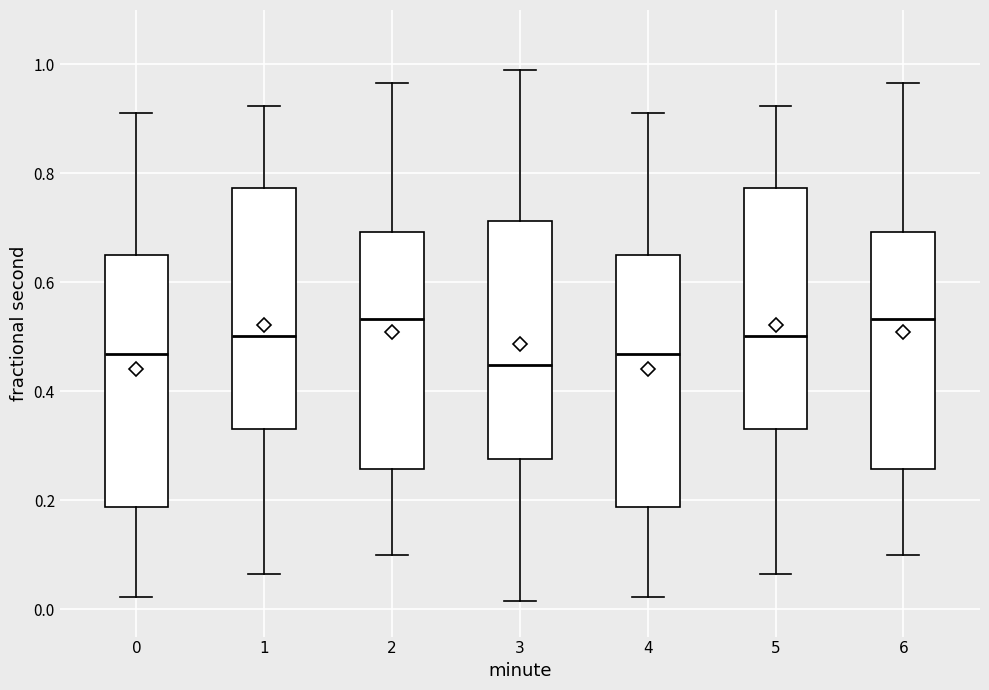

Reading left to right, transcribe this box plot: for each box, give where its median line is, the range the box spans, and where its two whiskers end, as read against the y-axis. The values are not printed on the chart, so give them approximately, as read against the axis.

0: median 0.46, box 0.18 to 0.66, whiskers 0.02 to 0.92
1: median 0.50, box 0.34 to 0.78, whiskers 0.06 to 0.92
2: median 0.54, box 0.26 to 0.70, whiskers 0.10 to 0.96
3: median 0.44, box 0.28 to 0.72, whiskers 0.02 to 0.98
4: median 0.46, box 0.18 to 0.66, whiskers 0.02 to 0.92
5: median 0.50, box 0.34 to 0.78, whiskers 0.06 to 0.92
6: median 0.54, box 0.26 to 0.70, whiskers 0.10 to 0.96